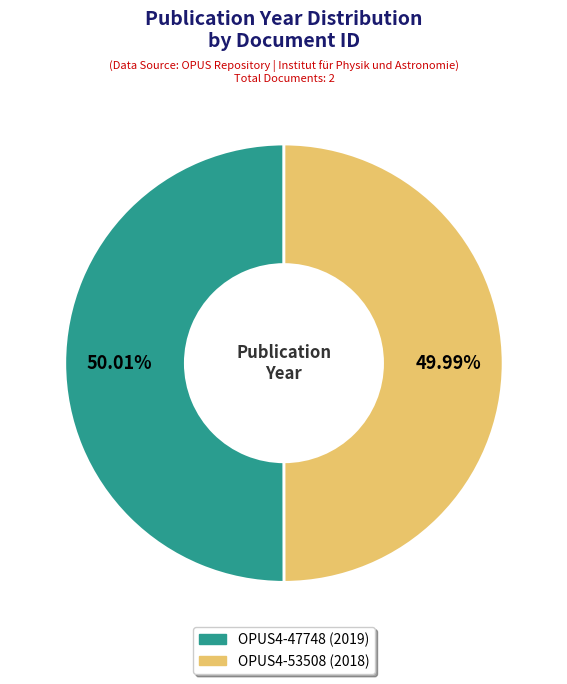

Is there any slice that represents more than half of the pie?

Yes